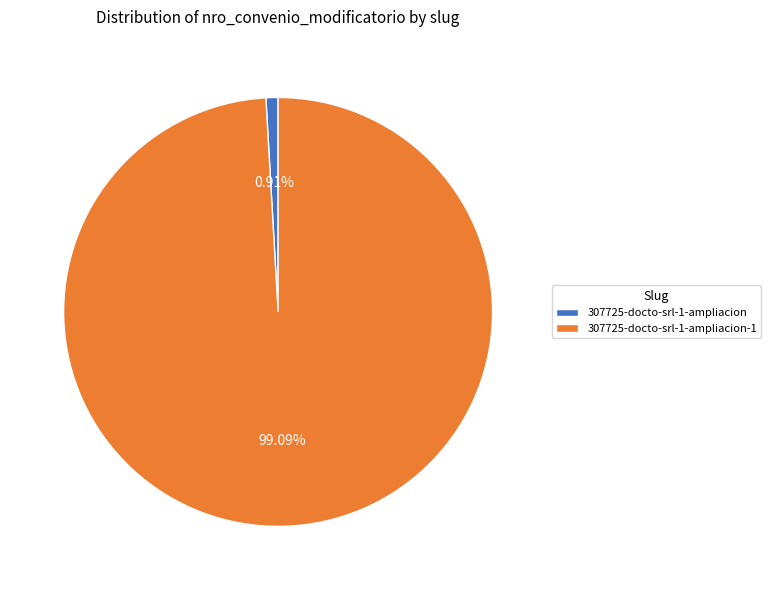

Rank the categories by value from lowest to highest.

307725-docto-srl-1-ampliacion, 307725-docto-srl-1-ampliacion-1